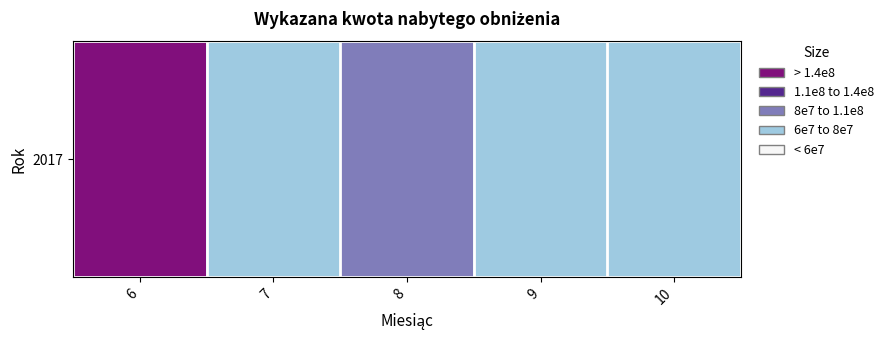

The chart shows a value of 60746764.4 at 10. True or false?

True